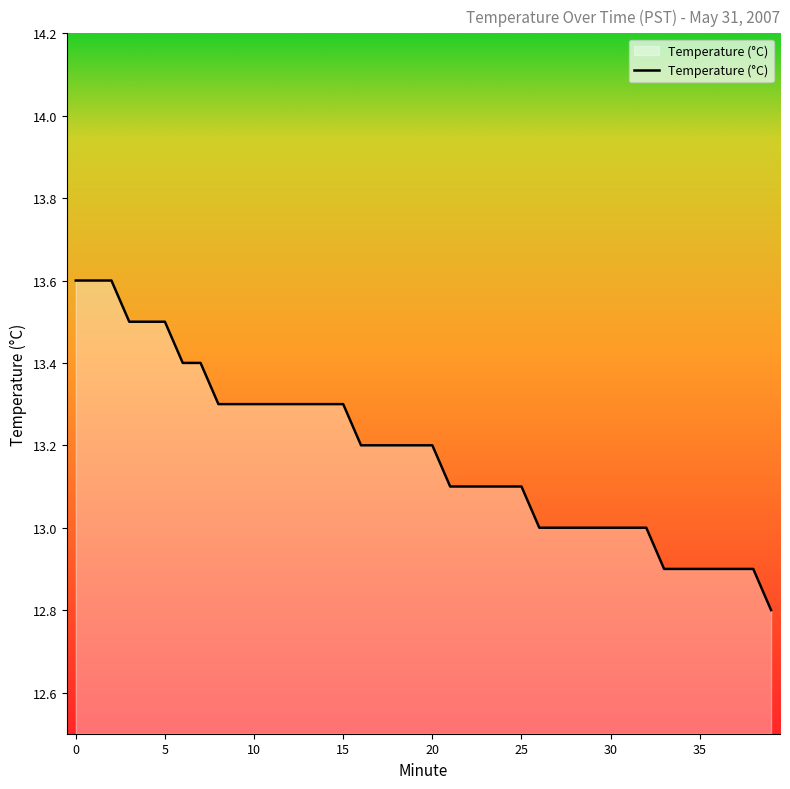

What is the maximum value shown in the chart?

13.6